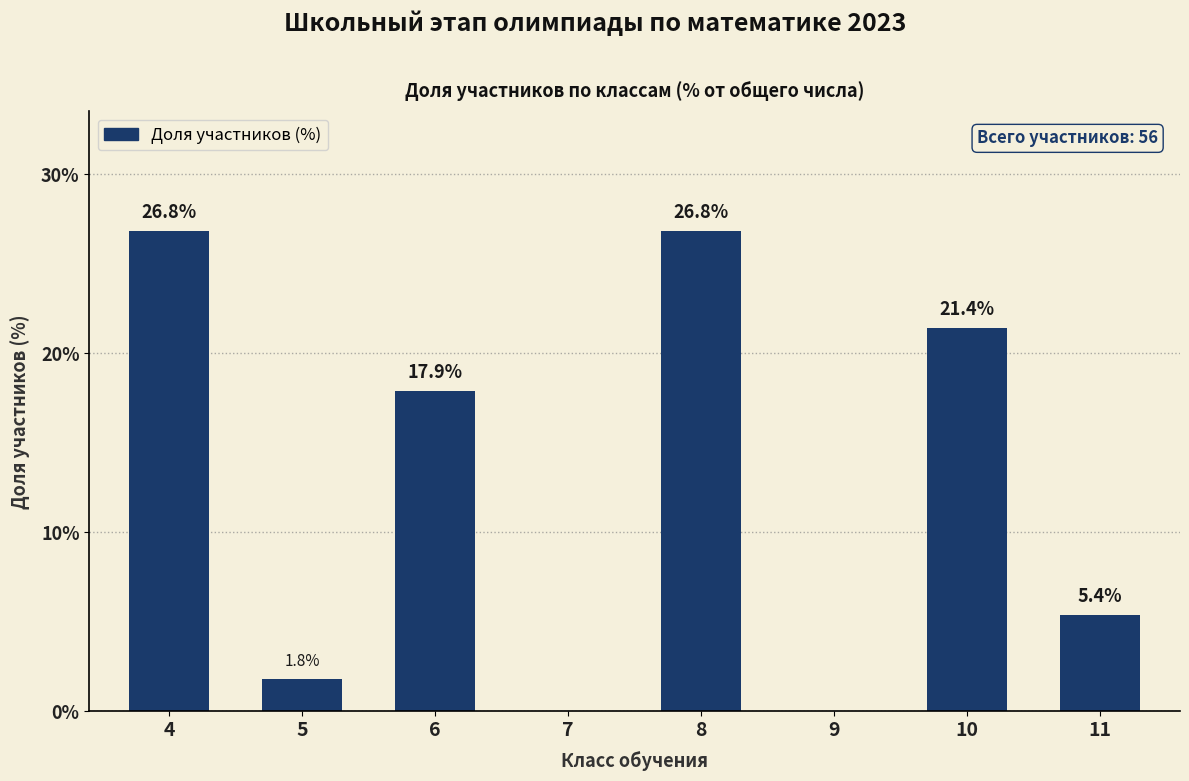

True or false: the data shows 41.8 at 8.

False